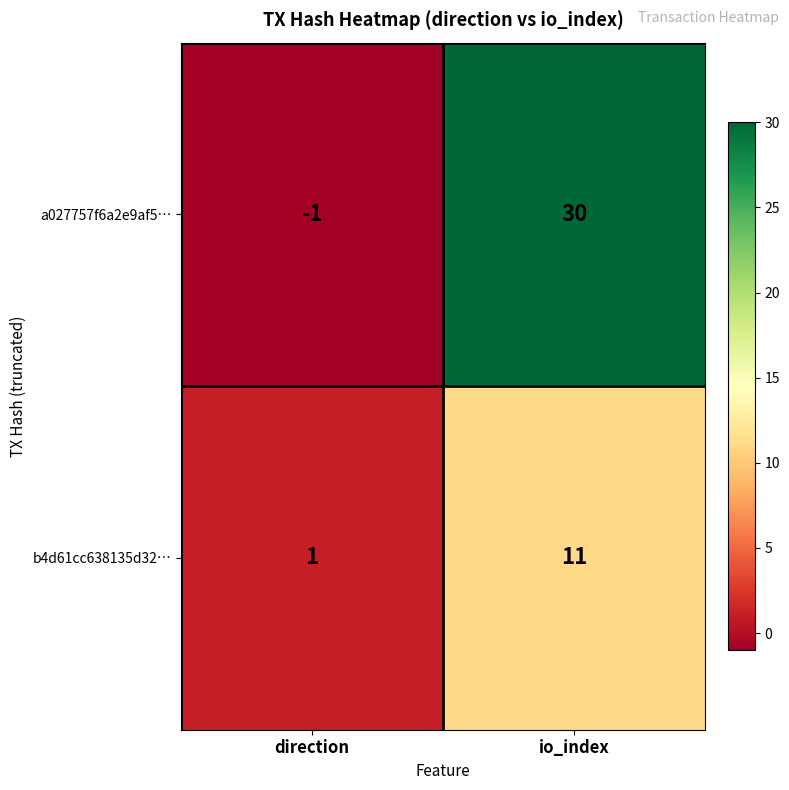

Rank the series by their average value, from lowest to highest.

b4d61cc638135d32…, a027757f6a2e9af5…